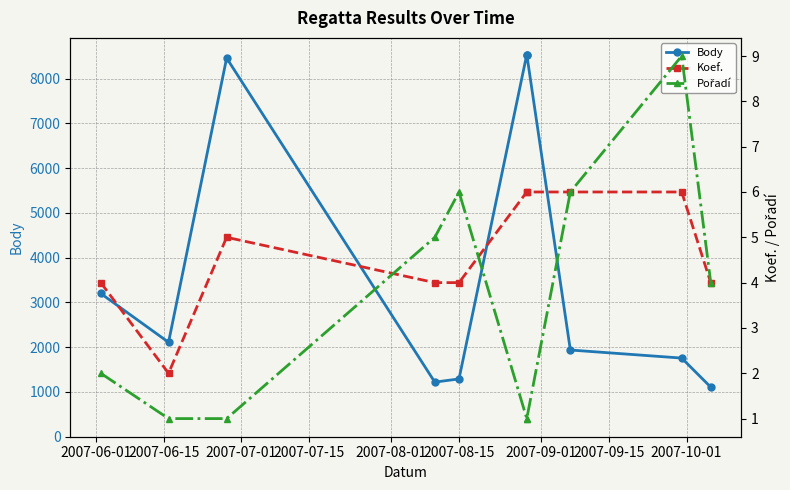

How many intersections are there between Pořadí and Koef.?

2